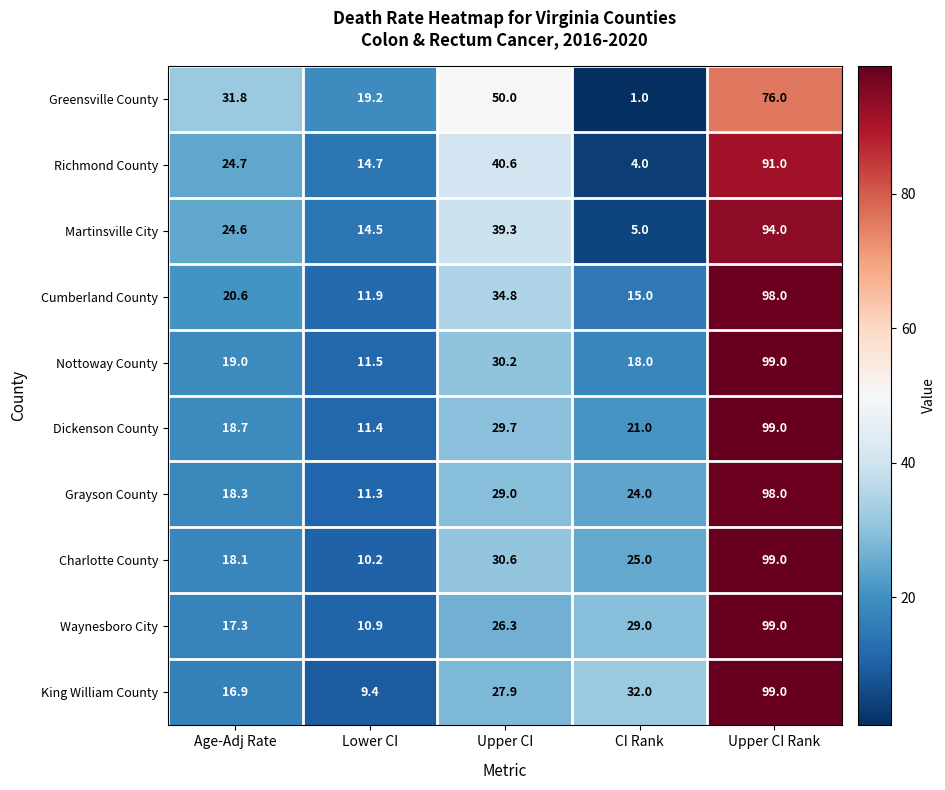

Count the number of categories in the chart.

5